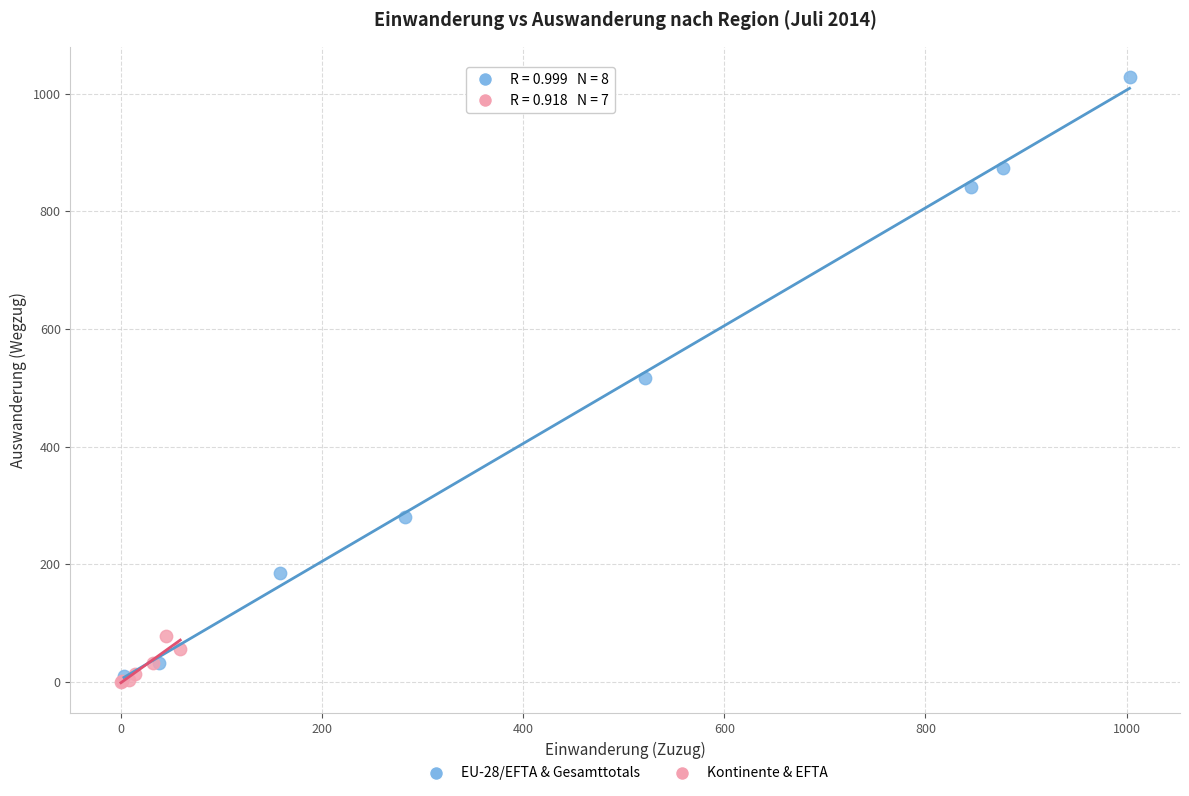

Which series has the widest spread of Y values?

EU-28/EFTA & Gesamttotals